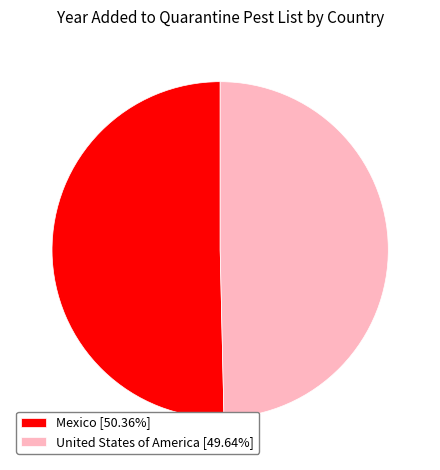

How many slices are in this pie chart?

2